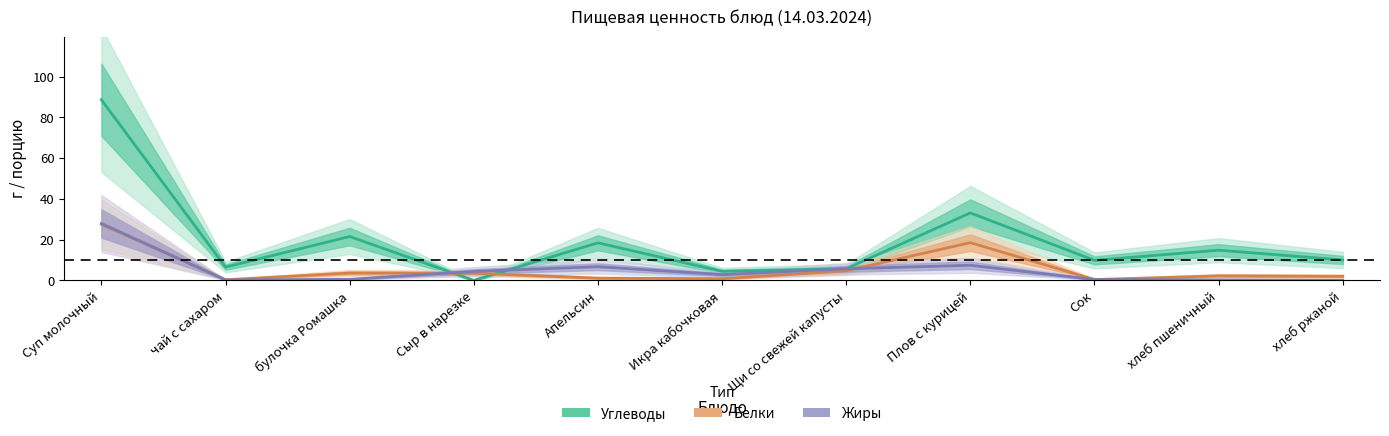

At Апельсин, list the series in order from smallest to largest.

Белки, Жиры, Углеводы